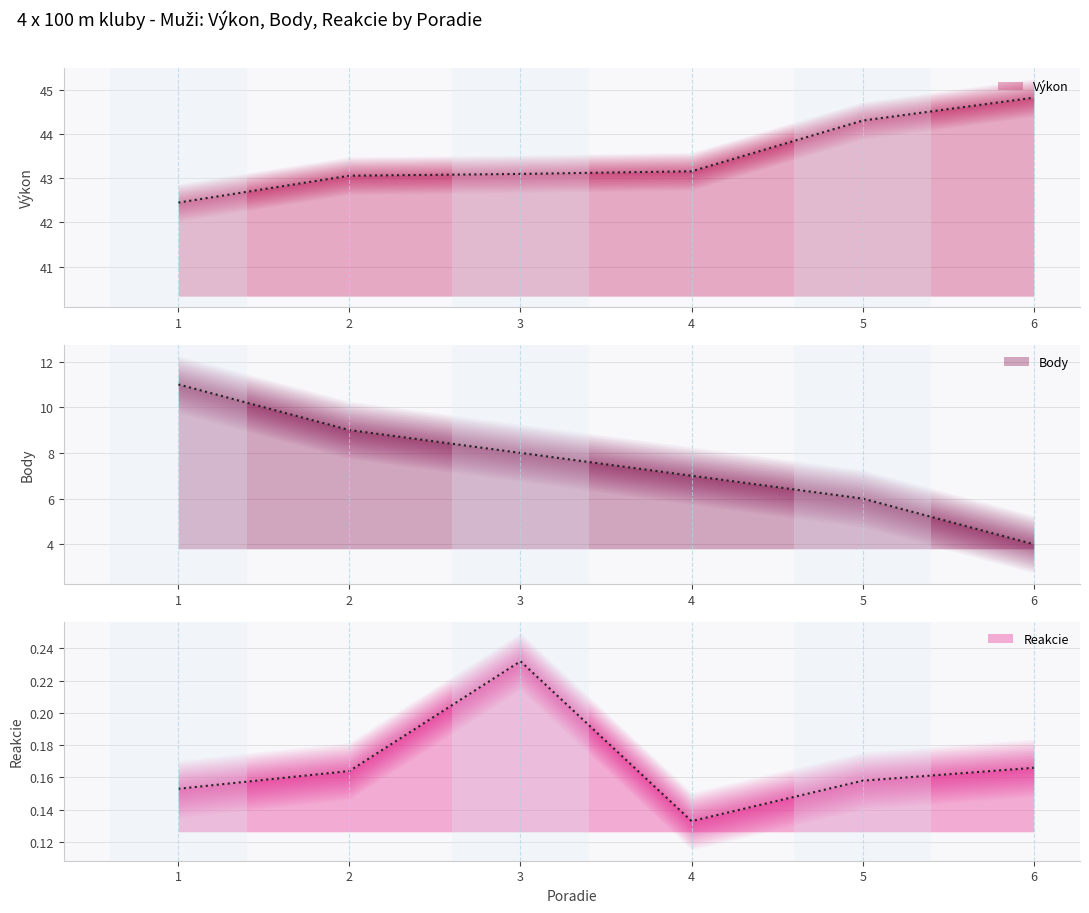

What is the approximate value of Body at 4?

7.0